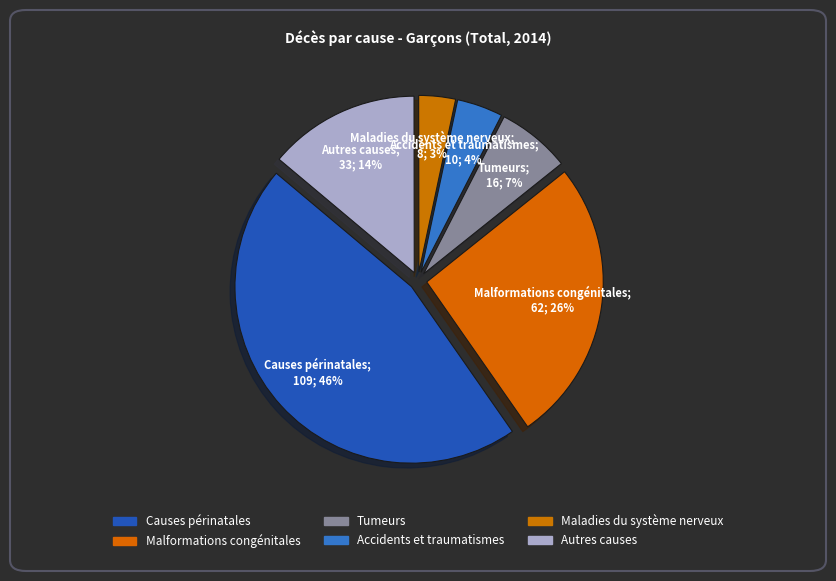

Rank the categories by value from lowest to highest.

Maladies du système nerveux, Accidents et traumatismes, Tumeurs, Autres causes, Malformations congénitales, Causes périnatales